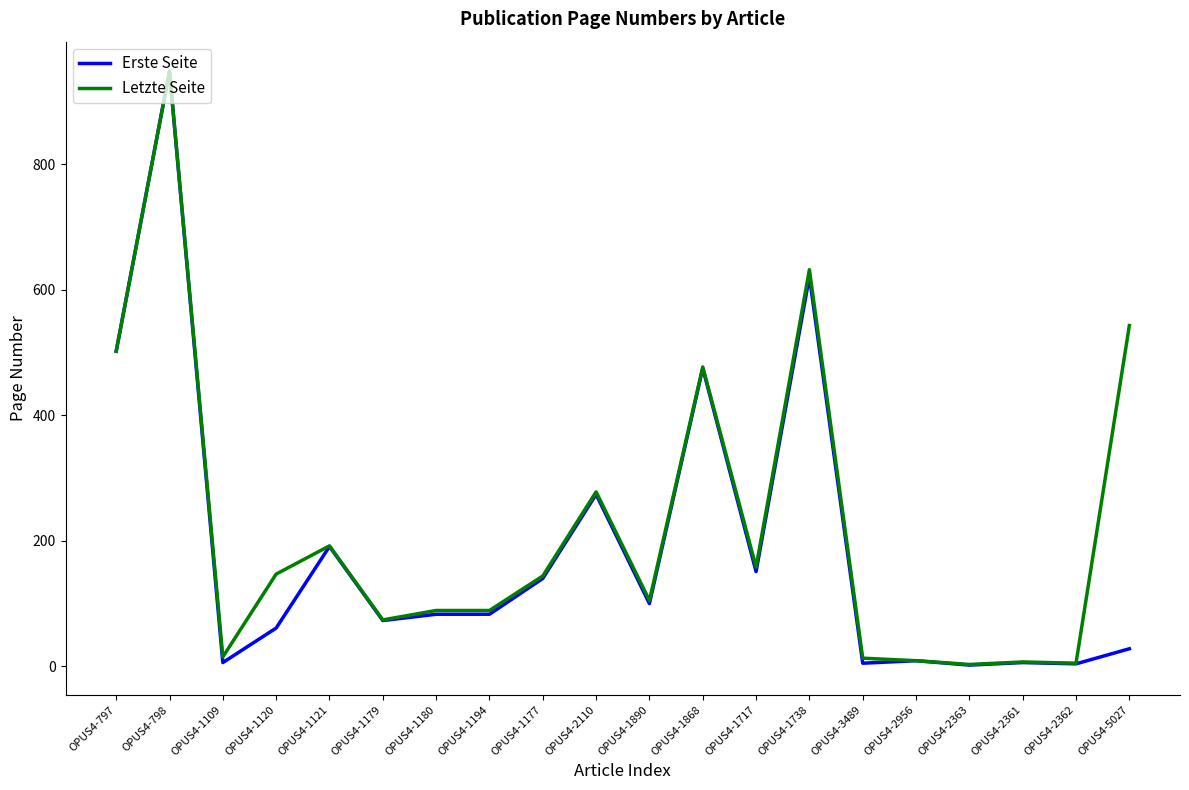

What position from the right is OPUS4-1868?

9